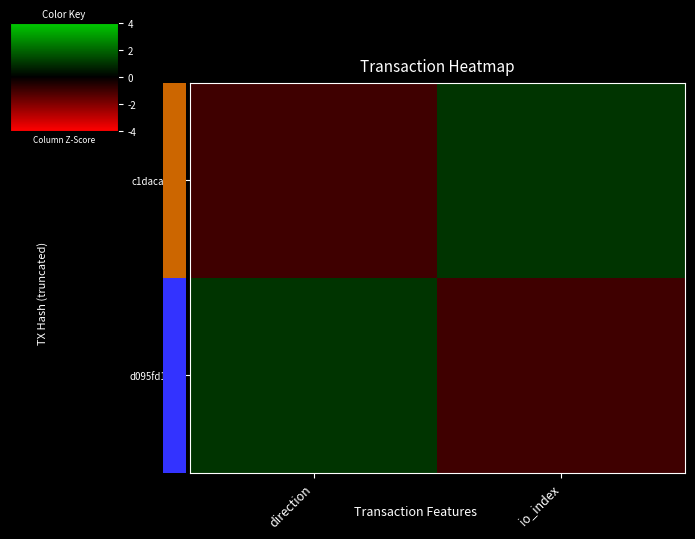

At how many categories does at least one series exceed 0?

2